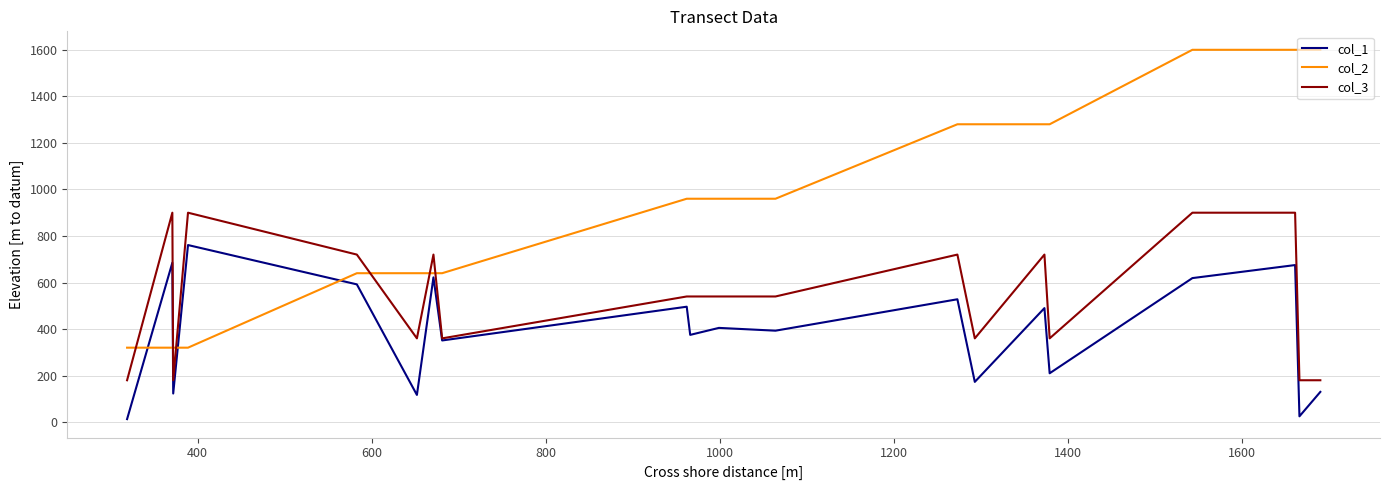

Which series has the largest total across all categories?

col_2